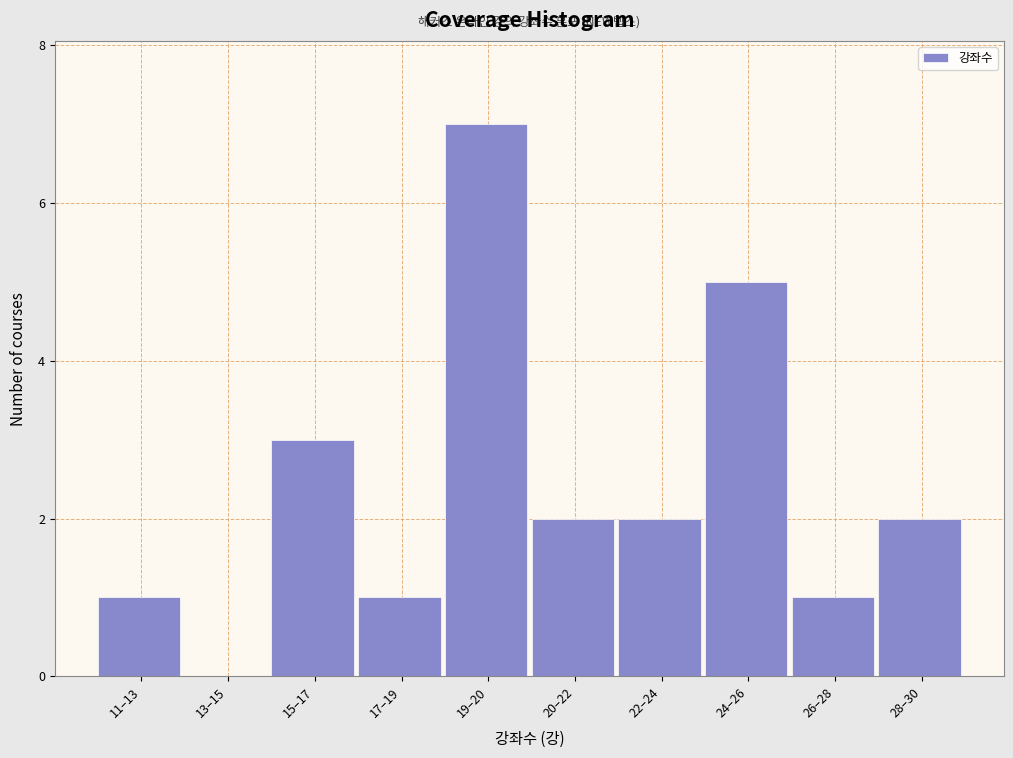

Reading left to right, extract all data points from this chart.

11–13=1	13–15=0	15–17=3	17–19=1	19–20=7	20–22=2	22–24=2	24–26=5	26–28=1	28–30=2